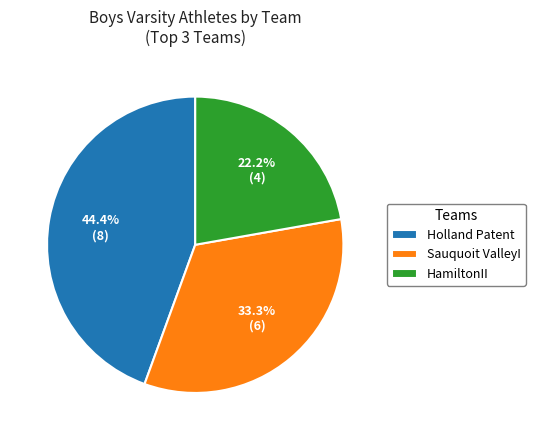

Is there any slice that represents more than half of the pie?

No